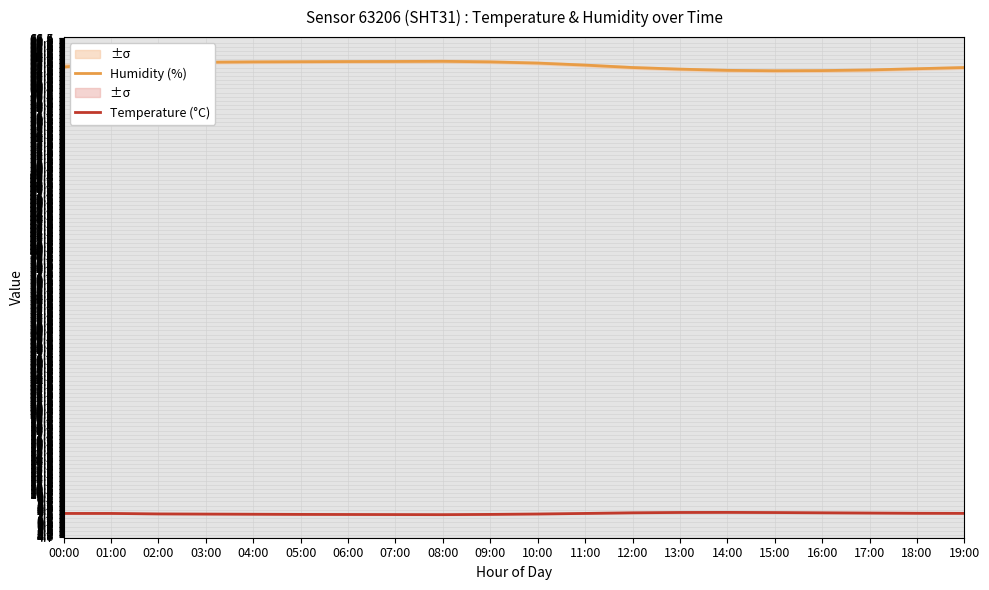

List the series in order of their overall mean, highest first.

Humidity (%), Temperature (°C)